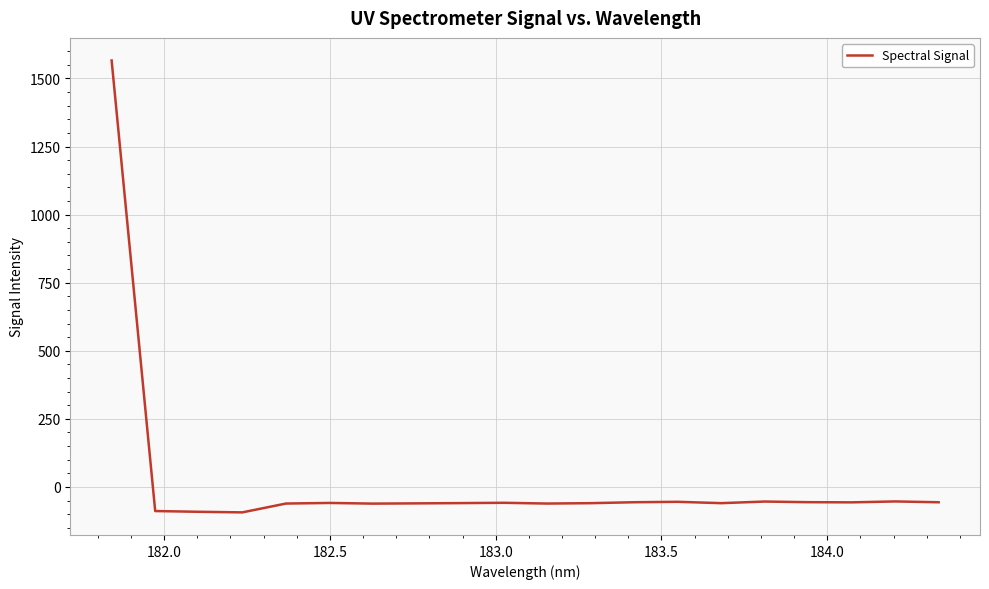

What is the difference between the maximum and minimum values?

1659.6